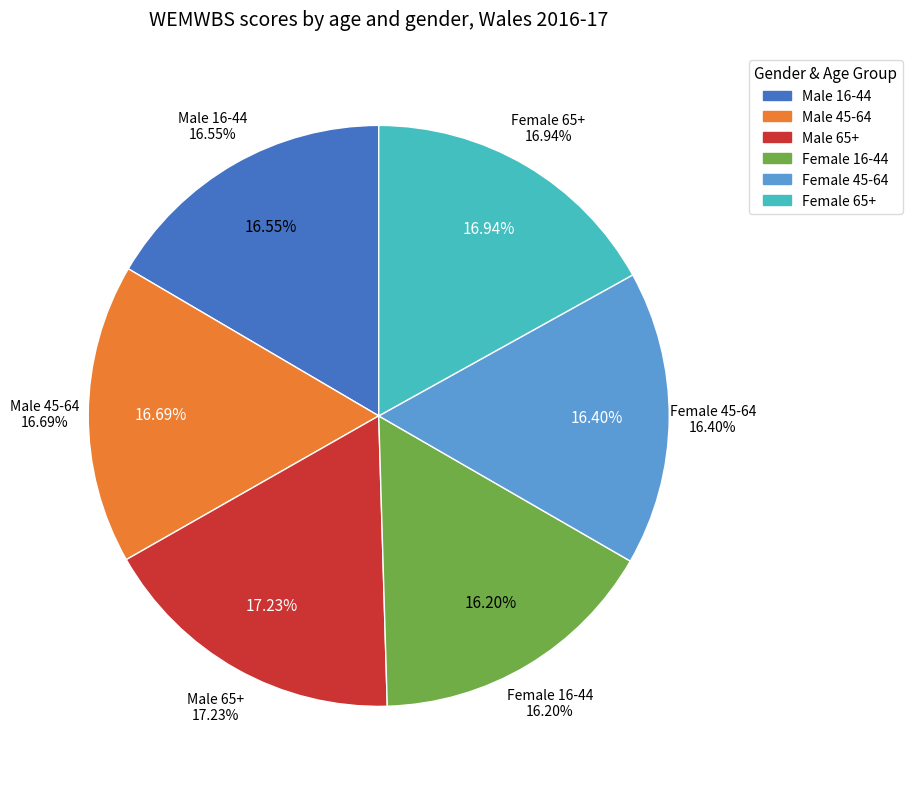

Rank the categories by value from lowest to highest.

Female 16-44, Female 45-64, Male 16-44, Male 45-64, Female 65+, Male 65+